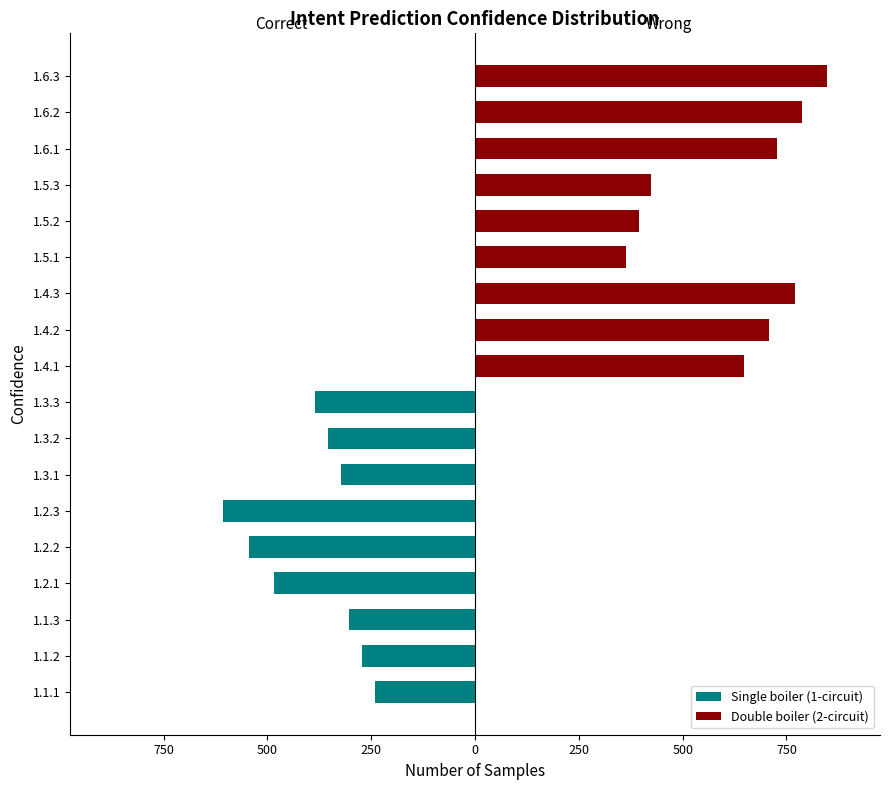

What are all the series names shown in the legend?

Single boiler (1-circuit), Double boiler (2-circuit)